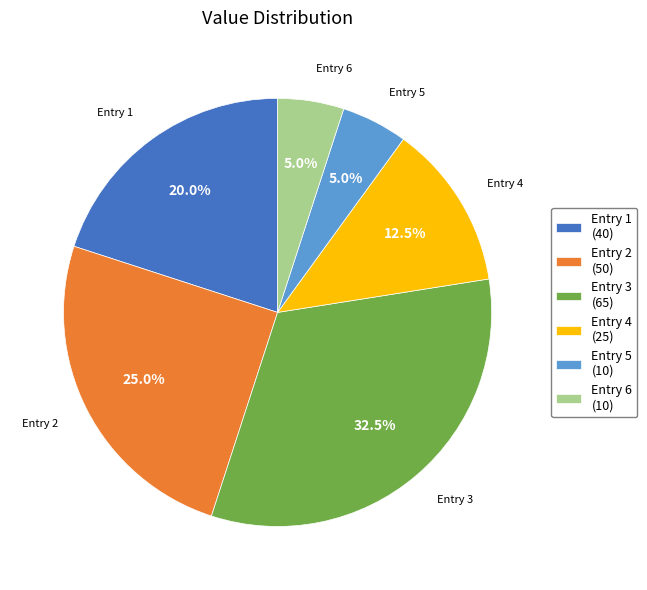

Which slice is the largest?

Entry 3